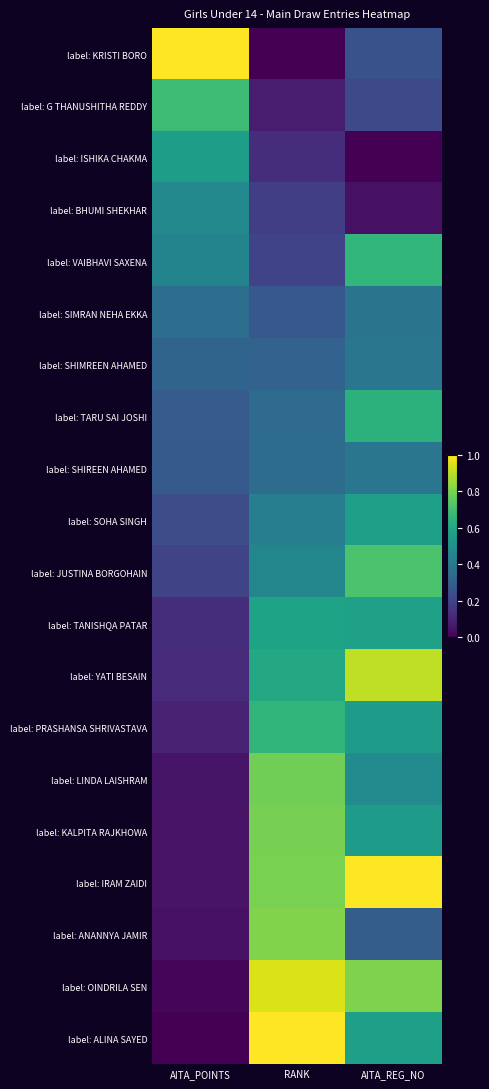

What is the total value across all series at AITA_POINTS?

5.4